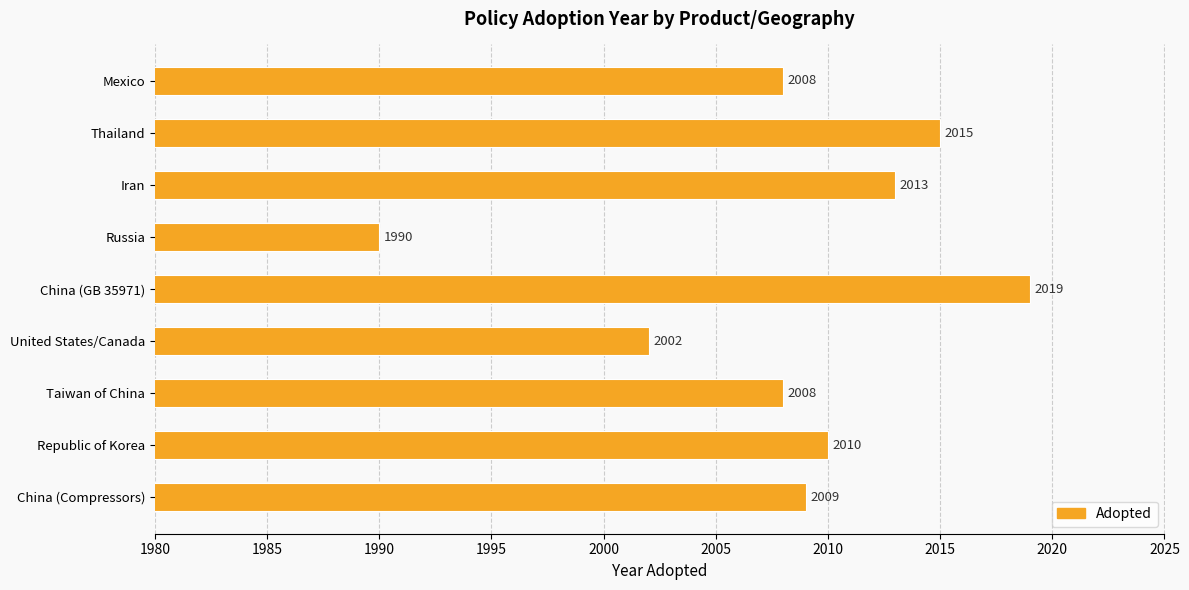

What is the sum of the values at Iran and Taiwan of China?

4021